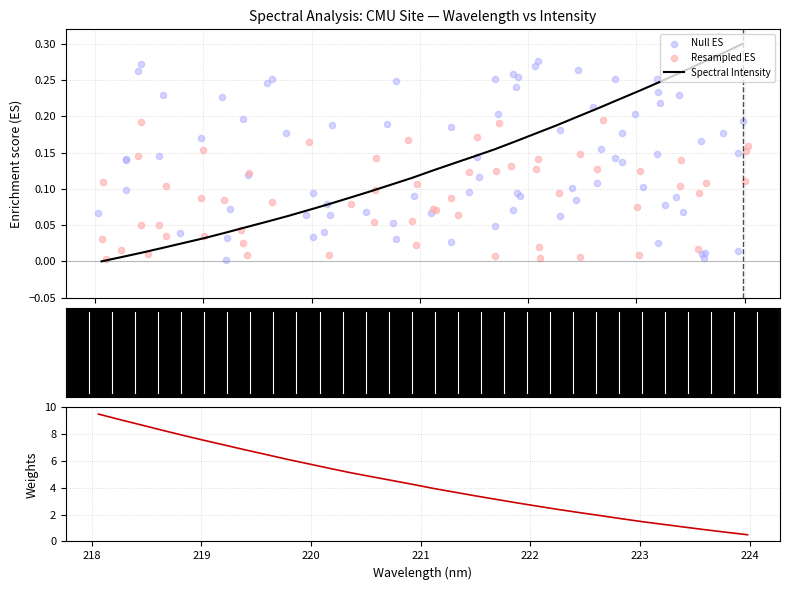

Which has a higher value, 222.6447 or 222.0721?

222.6447